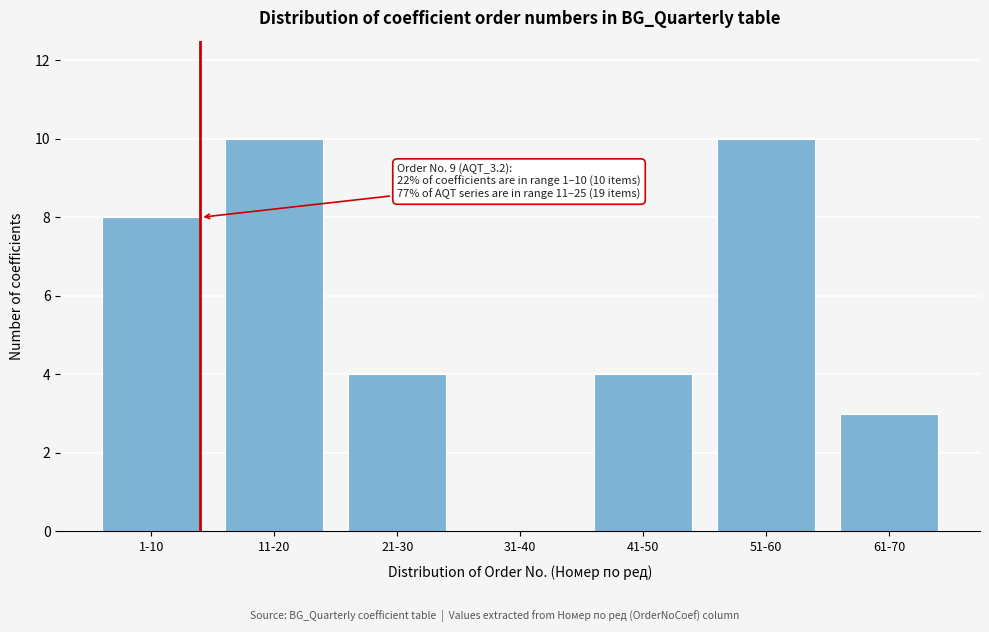

Reading left to right, extract all data points from this chart.

1-10=8	11-20=10	21-30=4	31-40=0	41-50=4	51-60=10	61-70=3